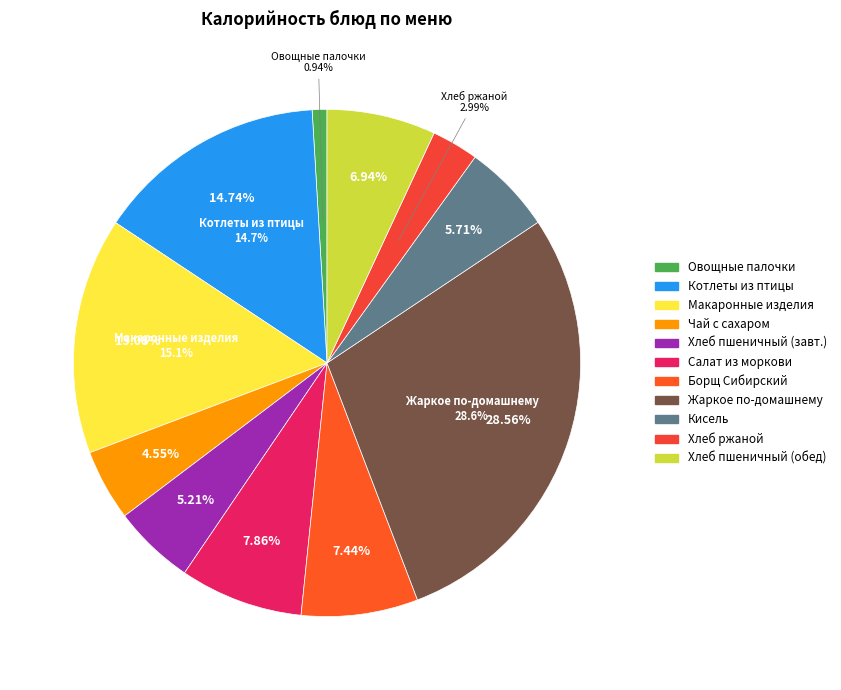

Does Овощные палочки represent more than half of the total?

No